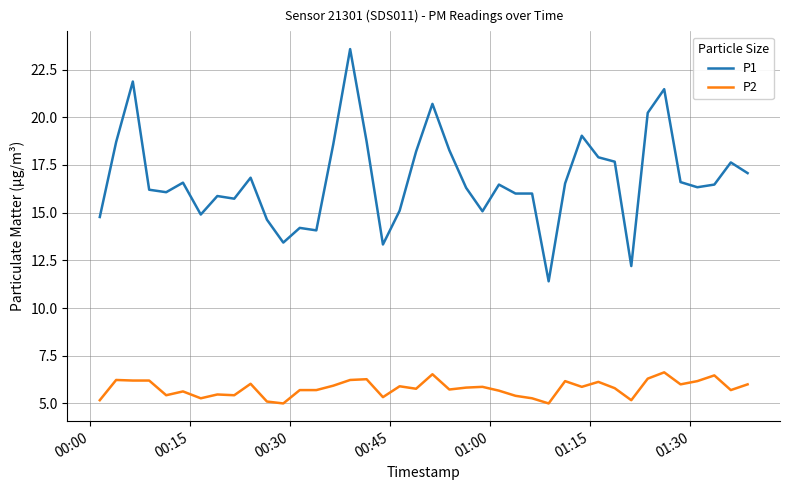

How many lines are shown in the chart?

2